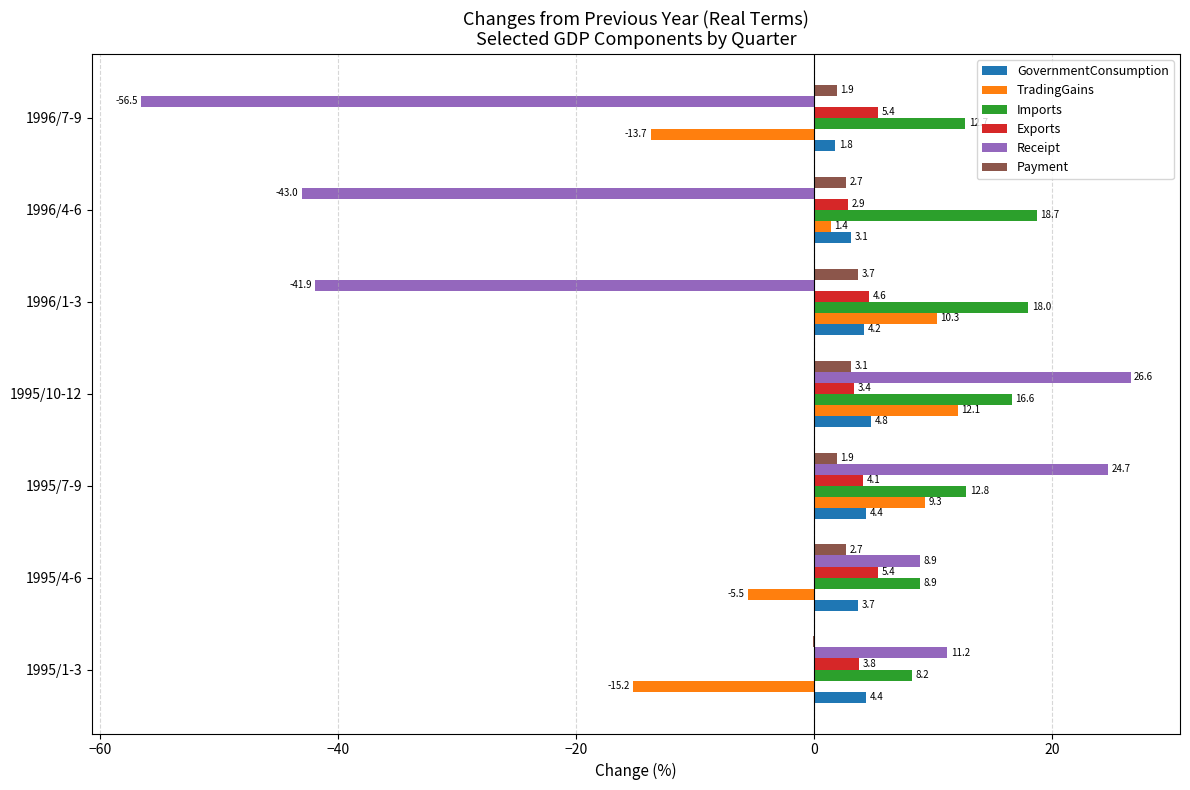

Is the value of Imports at 1996/4-6 greater than the value of Payment at 1995/1-3?

Yes